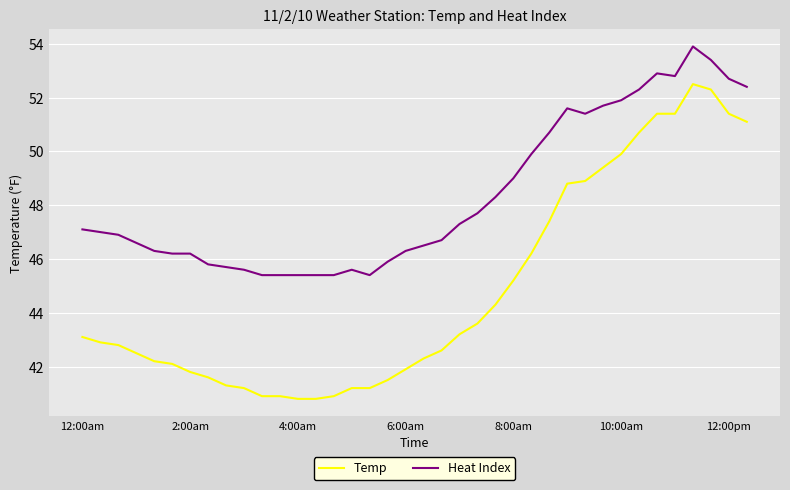

True or false: Heat Index and Temp intersect in this chart.

False